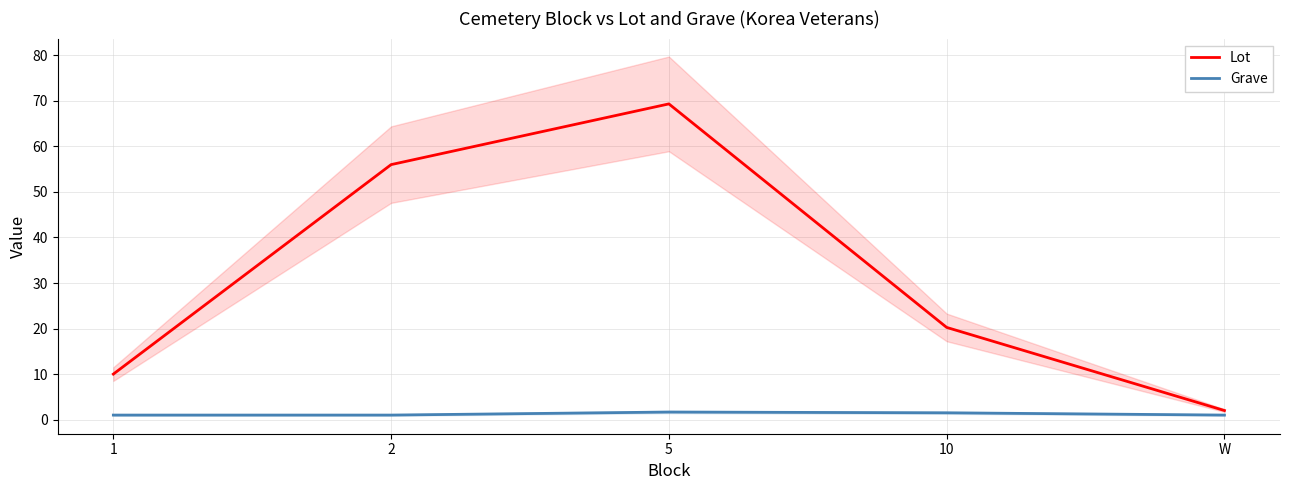

What is the difference between the second highest and second lowest values in the Grave series?

0.5